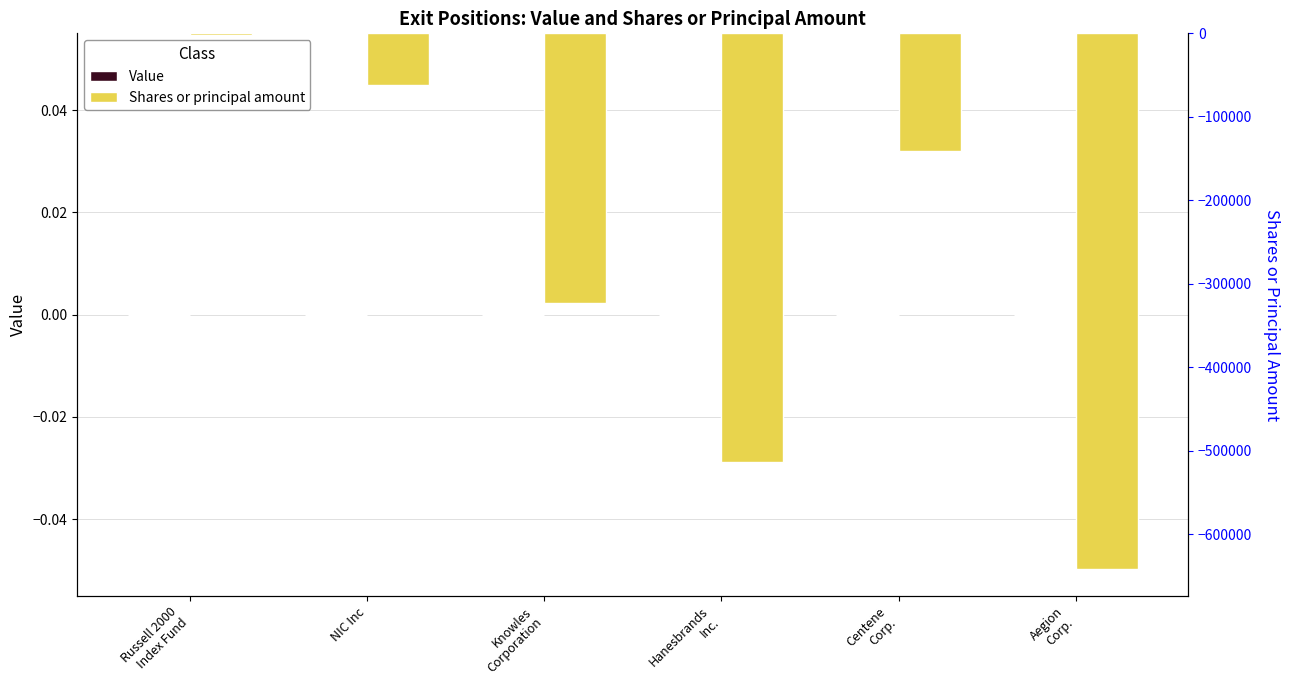

What position from the right is Aegion
Corp.?

1